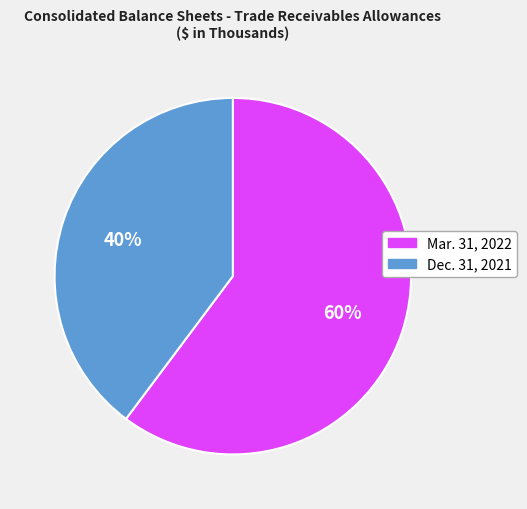

True or false: Dec. 31, 2021 accounts for 40% of the total.

True